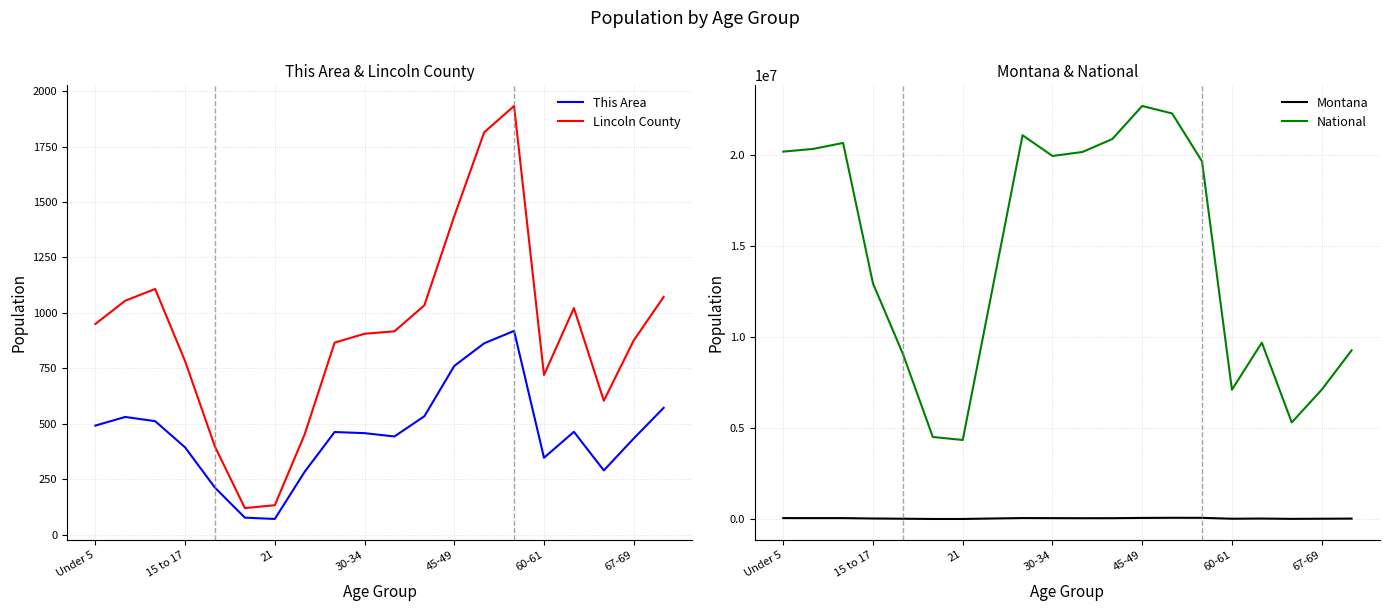

In Montana, how many points are higher than both neighbors (excluding endpoints)?

4